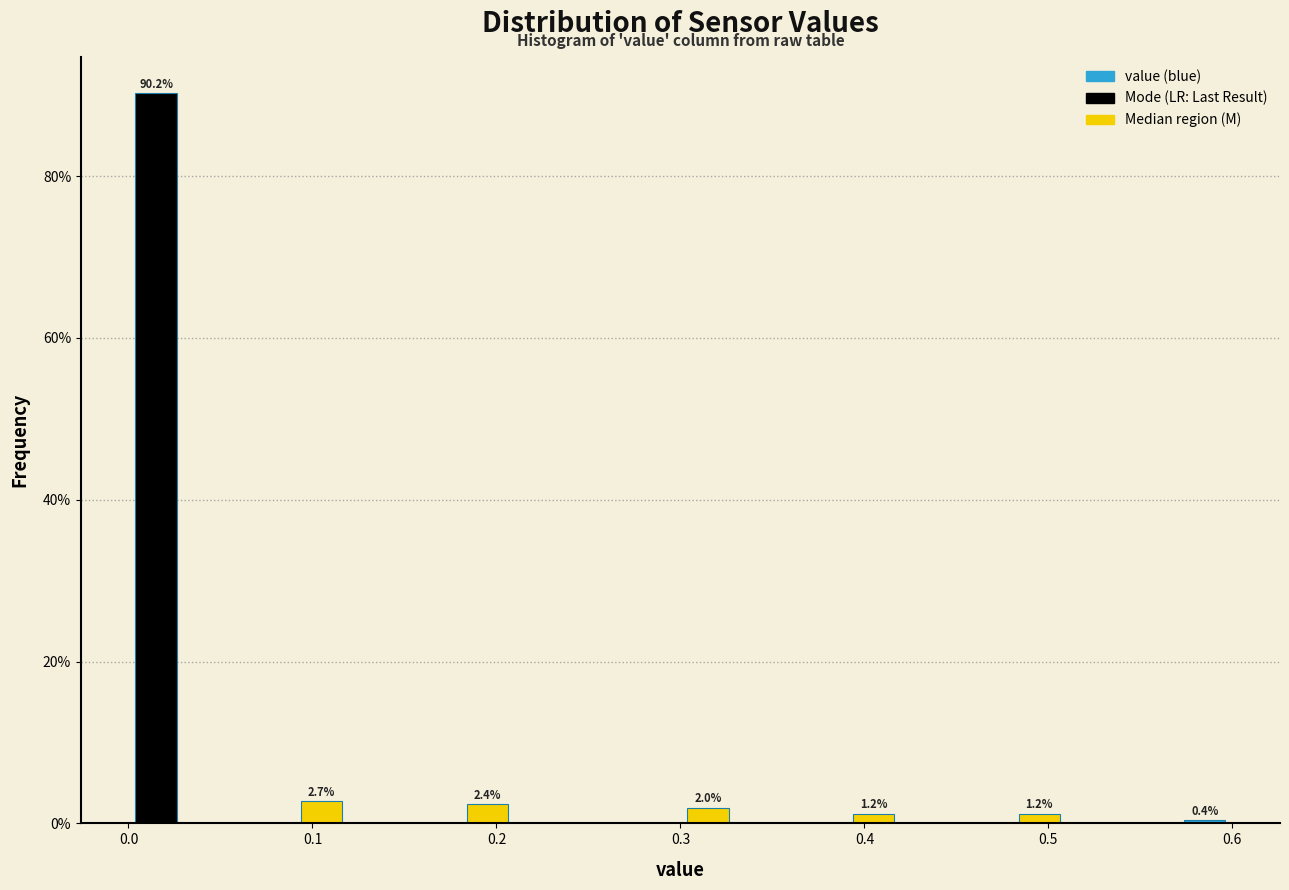

Read against the x-axis, roughly where is the centre of the tallest bar?

0.02